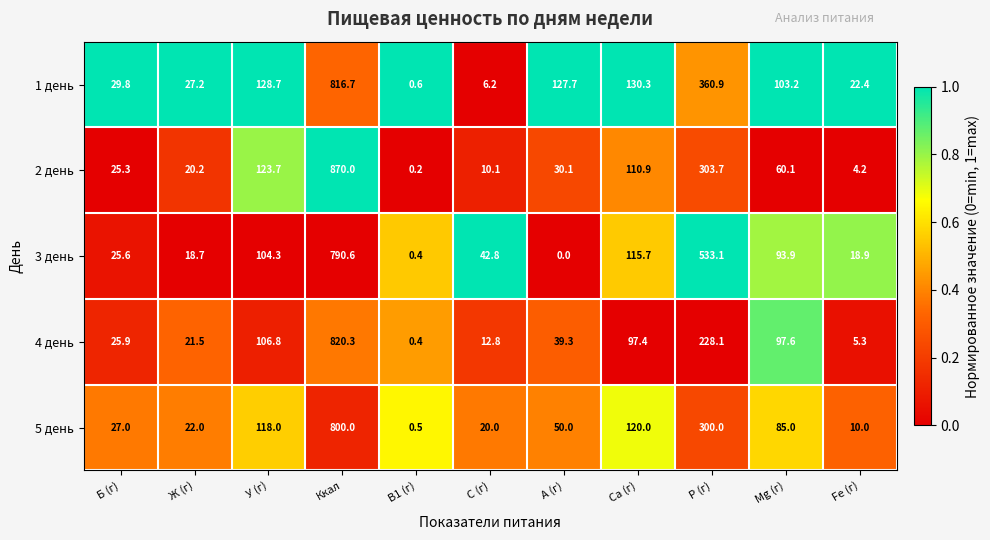

At Б (г), list the series in order from smallest to largest.

2 день, 3 день, 4 день, 5 день, 1 день